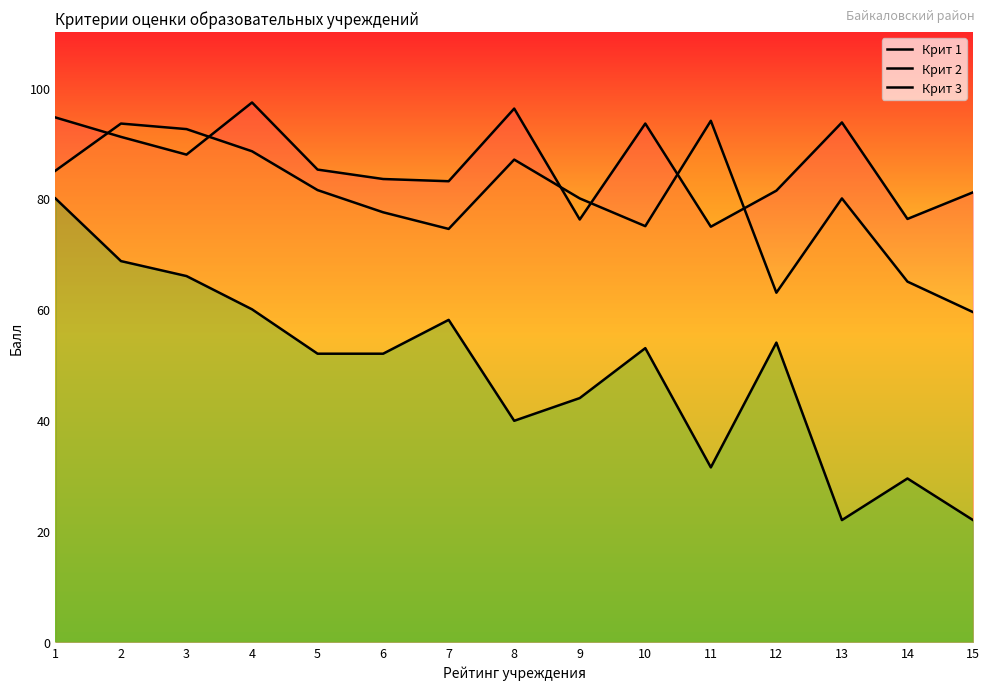

At which label does Крит 3 reach its peak?

1